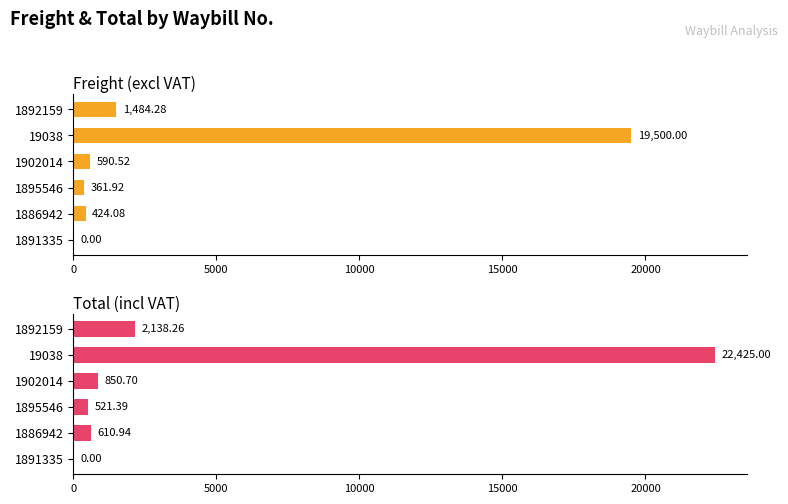

Reading right to left, what are all the values shown in this chart?

Freight (excl VAT): 1484.3	19500.0	590.5	361.9	424.1	0.0
Total (incl VAT): 2138.3	22425.0	850.7	521.4	610.9	0.0